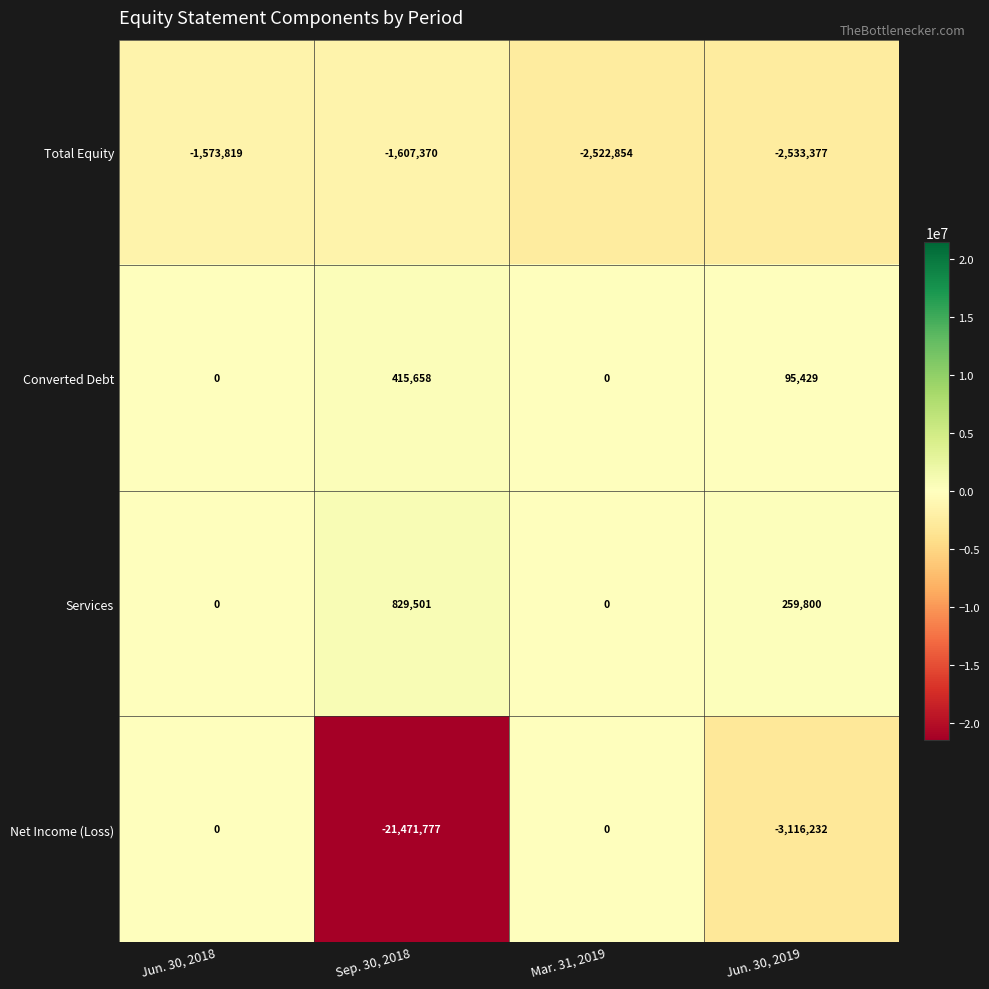

What is the total value across all series at Sep. 30, 2018?

-21833988